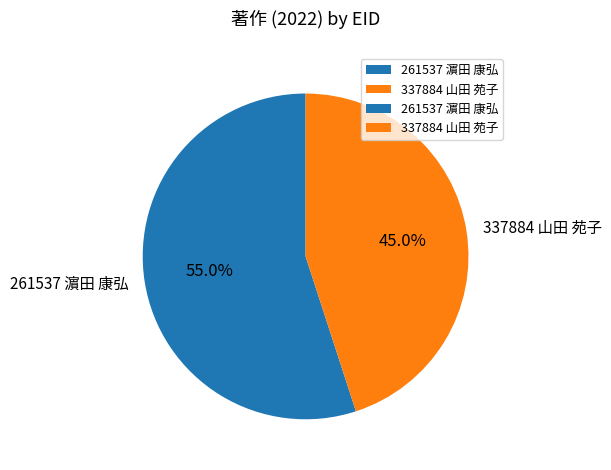

Which has a higher value, 261537 濵田 康弘 or 337884 山田 苑子?

261537 濵田 康弘